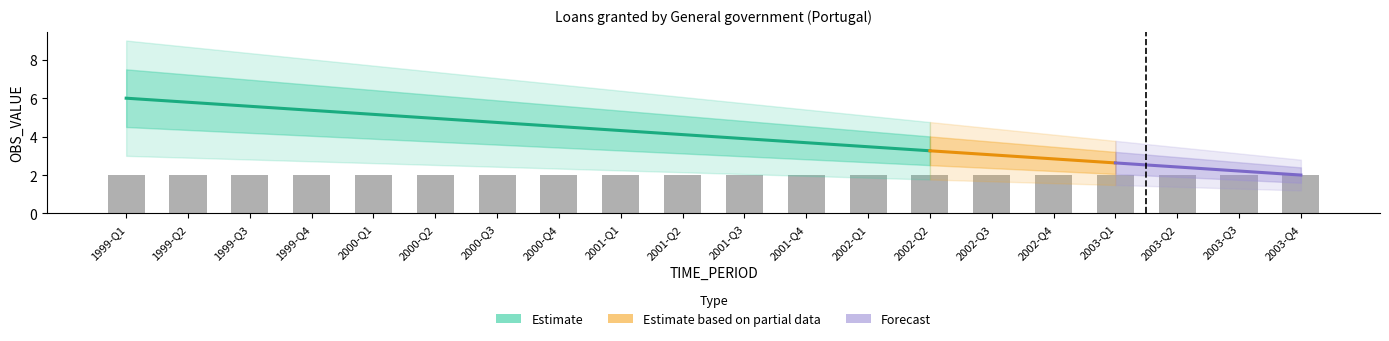

The UNIT_MULT series shows 4 at 1999-Q1. True or false?

False